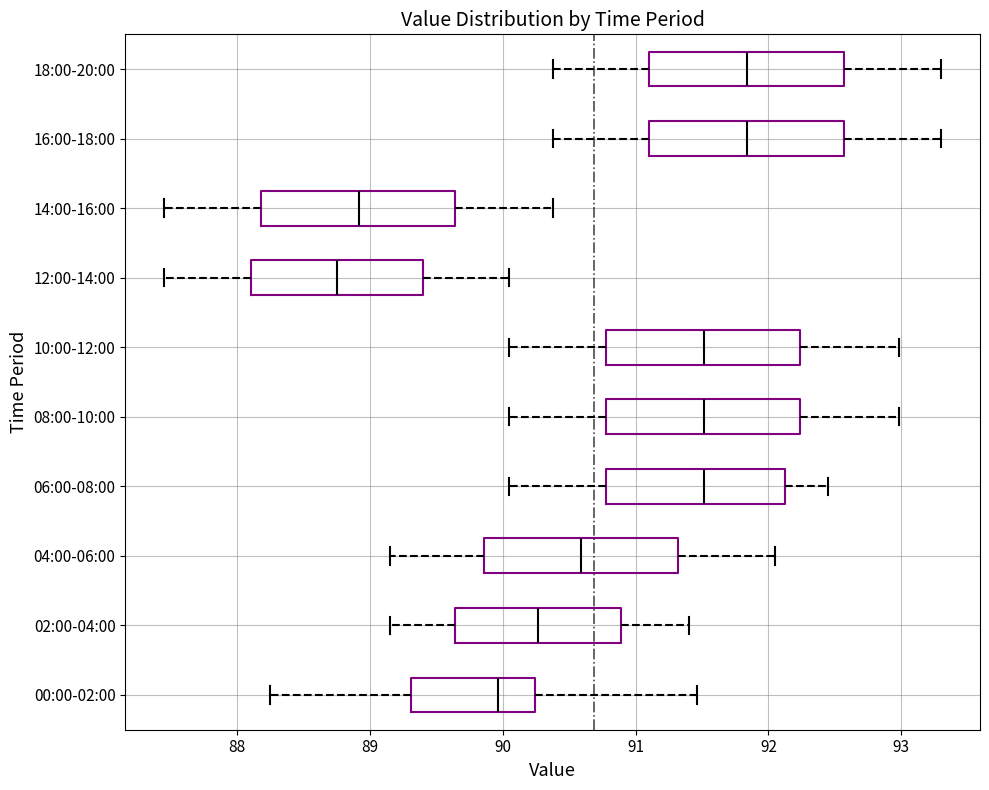

Reading bottom to top, transcribe this box plot: for each box, give where its median line is, the range the box spans, and where its two whiskers end, as read against the x-axis. The values are not printed on the chart, so give them approximately, as read against the axis.

00:00-02:00: median 90.0, box 89.3 to 90.2, whiskers 88.3 to 91.5
02:00-04:00: median 90.3, box 89.6 to 90.9, whiskers 89.2 to 91.4
04:00-06:00: median 90.6, box 89.9 to 91.3, whiskers 89.2 to 92.1
06:00-08:00: median 91.5, box 90.8 to 92.1, whiskers 90.1 to 92.5
08:00-10:00: median 91.5, box 90.8 to 92.2, whiskers 90.1 to 93.0
10:00-12:00: median 91.5, box 90.8 to 92.2, whiskers 90.1 to 93.0
12:00-14:00: median 88.8, box 88.1 to 89.4, whiskers 87.5 to 90.1
14:00-16:00: median 88.9, box 88.2 to 89.6, whiskers 87.5 to 90.4
16:00-18:00: median 91.8, box 91.1 to 92.6, whiskers 90.4 to 93.3
18:00-20:00: median 91.8, box 91.1 to 92.6, whiskers 90.4 to 93.3